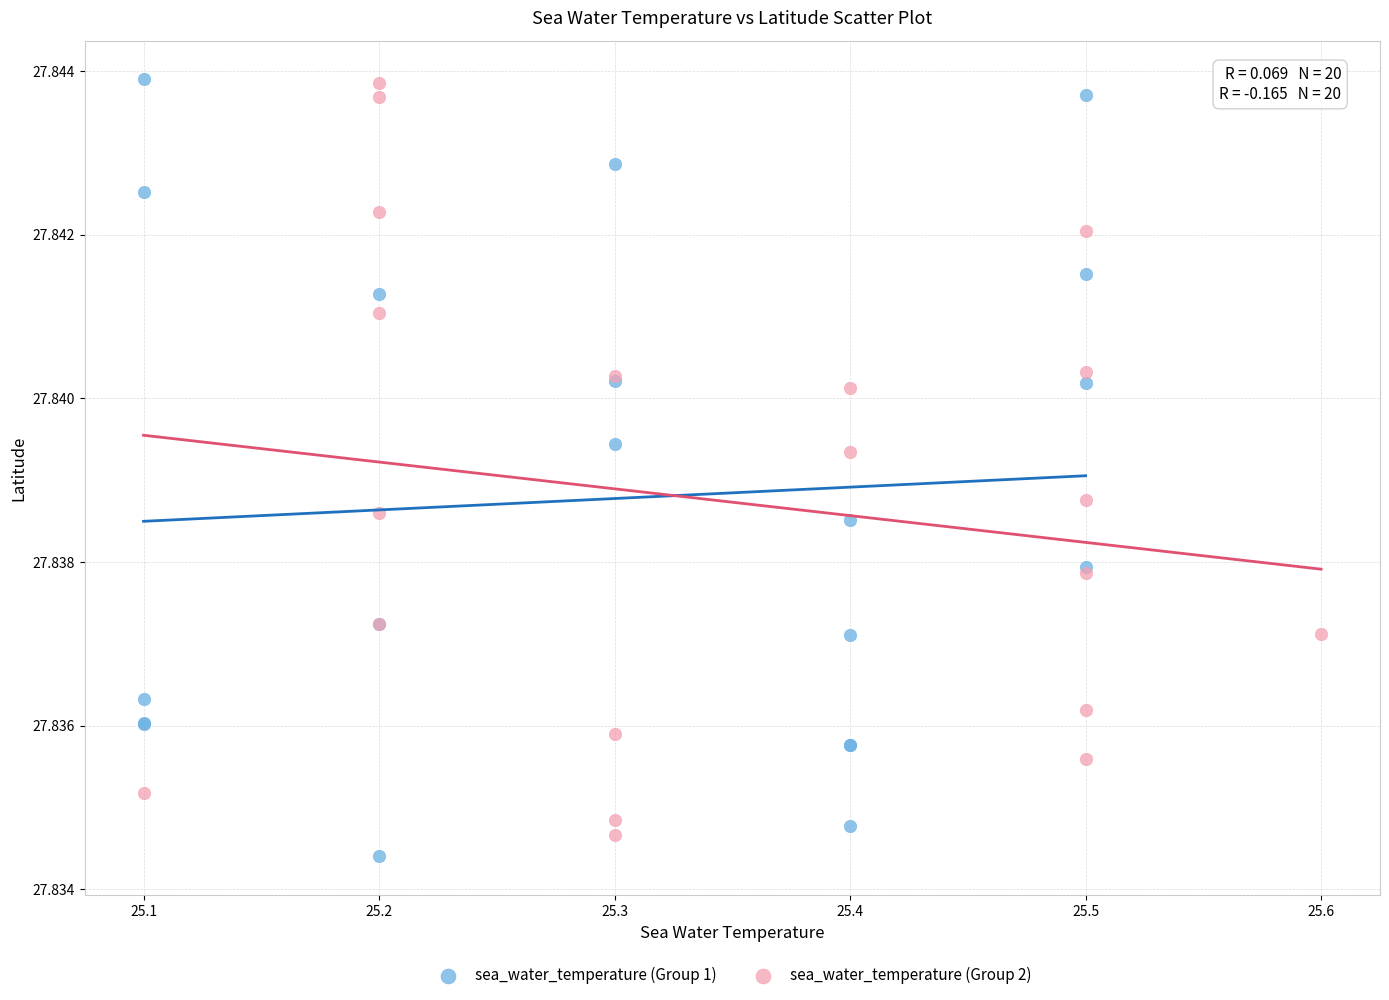

Which series has the largest Y range (max minus min)?

sea_water_temperature (Group 1)